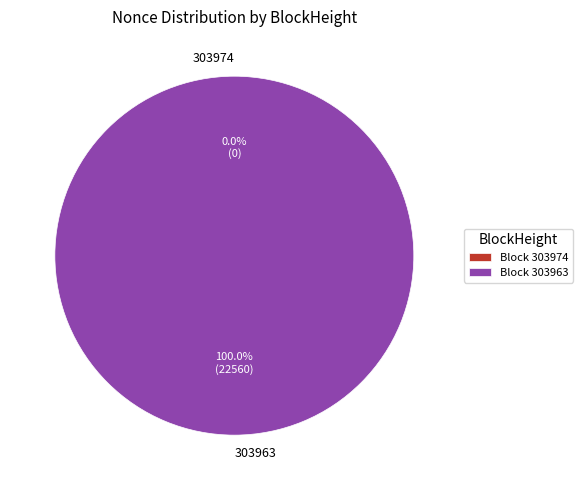

Is it true that 303974 is 0% of the pie?

True